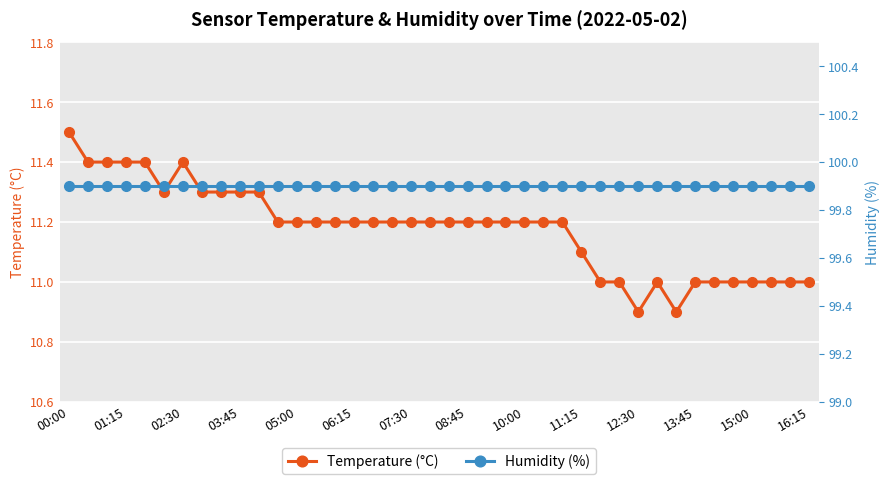

True or false: Humidity (%) and Temperature (°C) intersect in this chart.

False